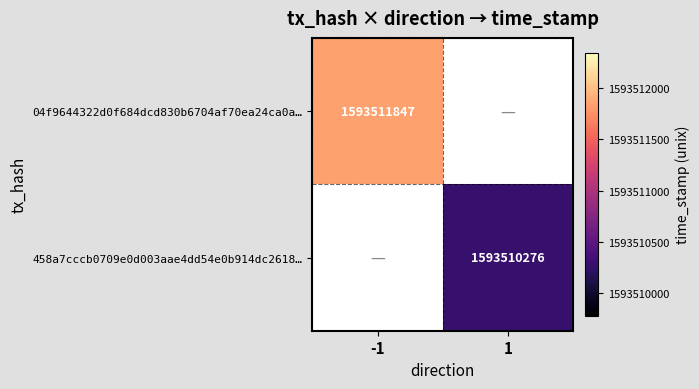

List the series in order of their overall mean, lowest first.

458a7cccb0709e0d003aae4dd54e0b914dc2618, 04f9644322d0f684dcd830b6704af70ea24ca0a